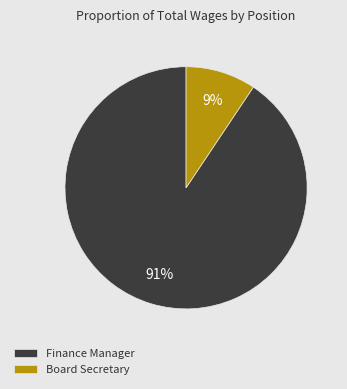

How many segments does this pie chart have?

2